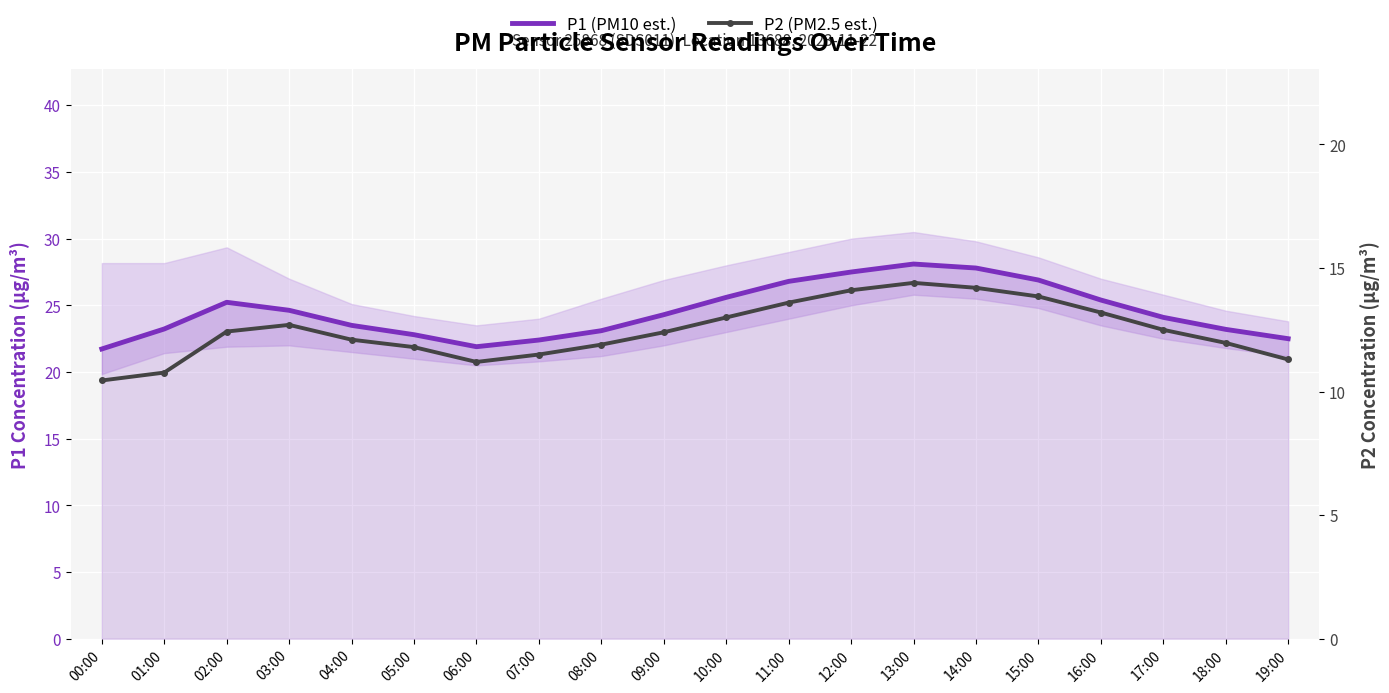

True or false: P2 (PM2.5 est.) and P1 (PM10 est.) cross at least once.

False